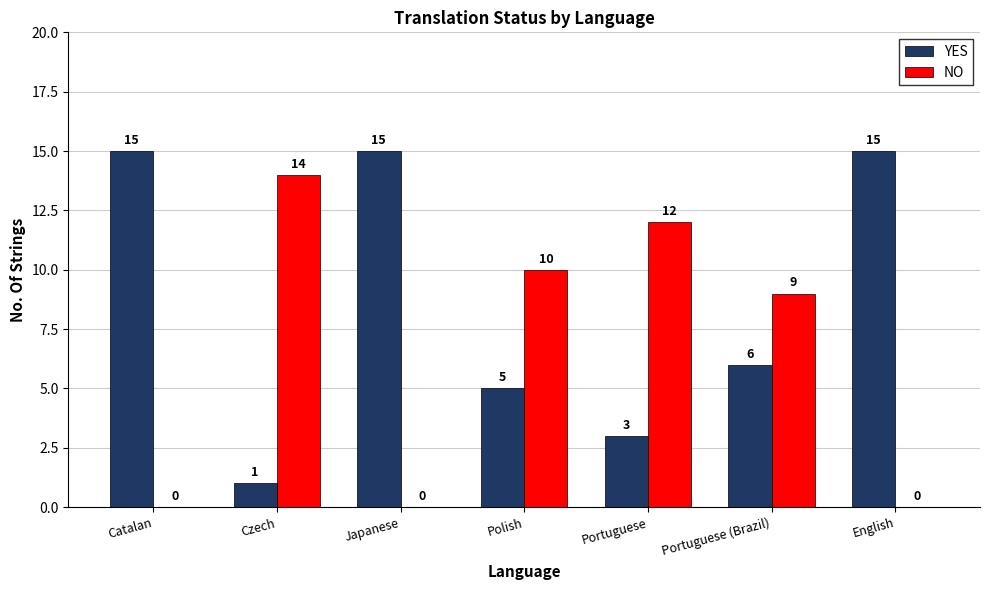

Reading right to left, transcribe all the data shown in this chart.

YES: English=15	Portuguese (Brazil)=6	Portuguese=3	Polish=5	Japanese=15	Czech=1	Catalan=15
NO: English=0	Portuguese (Brazil)=9	Portuguese=12	Polish=10	Japanese=0	Czech=14	Catalan=0